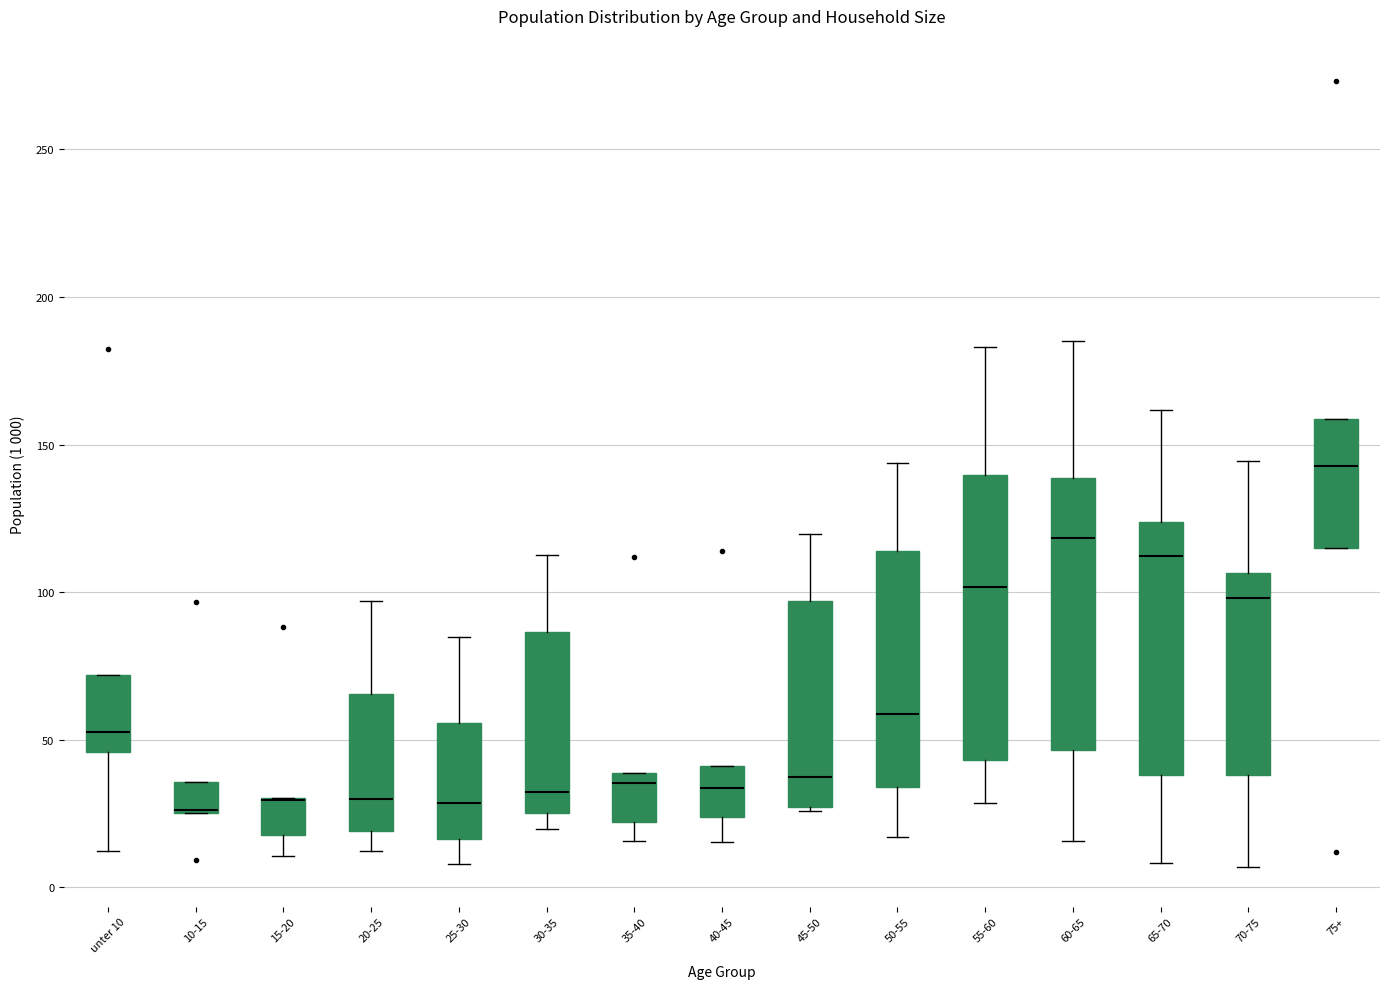

Reading left to right, transcribe this box plot: for each box, give where its median line is, the range the box spans, and where its two whiskers end, as read against the y-axis. The values are not printed on the chart, so give them approximately, as read against the axis.

unter 10: median 55, box 45 to 70, whiskers 10 to 70
10-15: median 25 (drawn on the box's lower edge), box 25 to 35, whiskers 25 to 35
15-20: median 30 (drawn on the box's upper edge), box 20 to 30, whiskers 10 to 30
20-25: median 30, box 20 to 65, whiskers 10 to 95
25-30: median 30, box 15 to 55, whiskers 10 to 85
30-35: median 30, box 25 to 85, whiskers 20 to 110
35-40: median 35, box 20 to 40, whiskers 15 to 40
40-45: median 35, box 25 to 40, whiskers 15 to 40
45-50: median 35, box 25 to 95, whiskers 25 to 120
50-55: median 60, box 35 to 115, whiskers 15 to 145
55-60: median 100, box 45 to 140, whiskers 30 to 185
60-65: median 120, box 45 to 140, whiskers 15 to 185
65-70: median 110, box 40 to 125, whiskers 10 to 160
70-75: median 100, box 40 to 105, whiskers 5 to 145
75+: median 145, box 115 to 160, whiskers 115 to 160